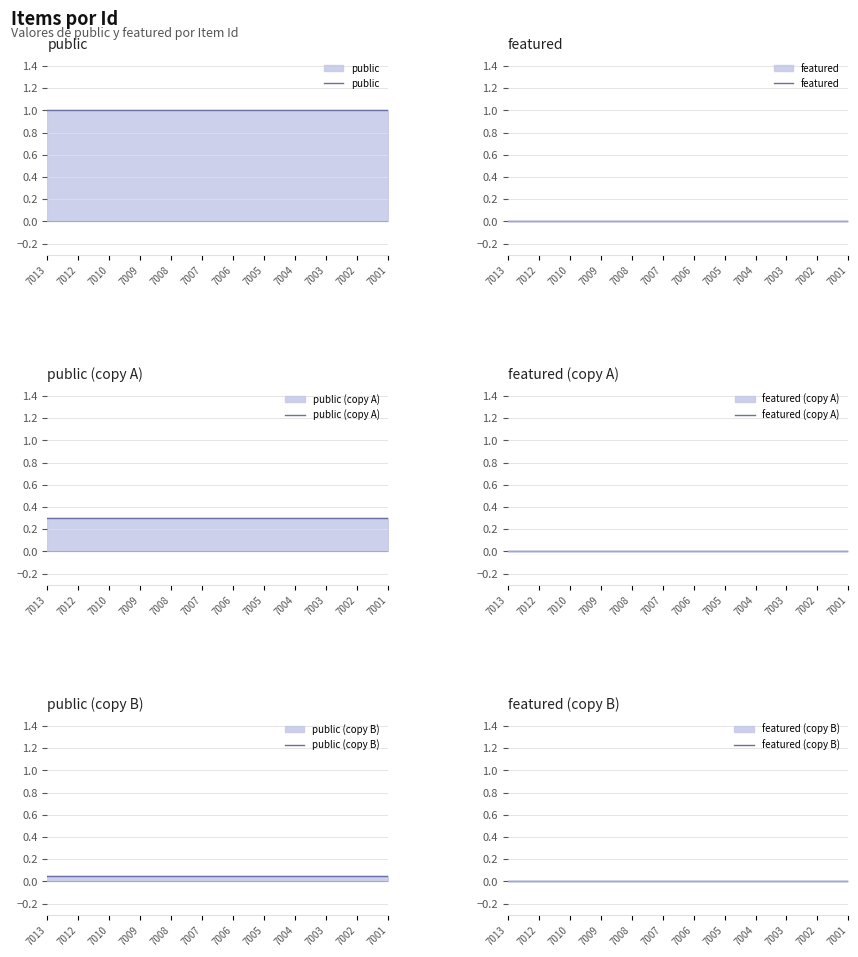

Which series has the largest total across all categories?

public